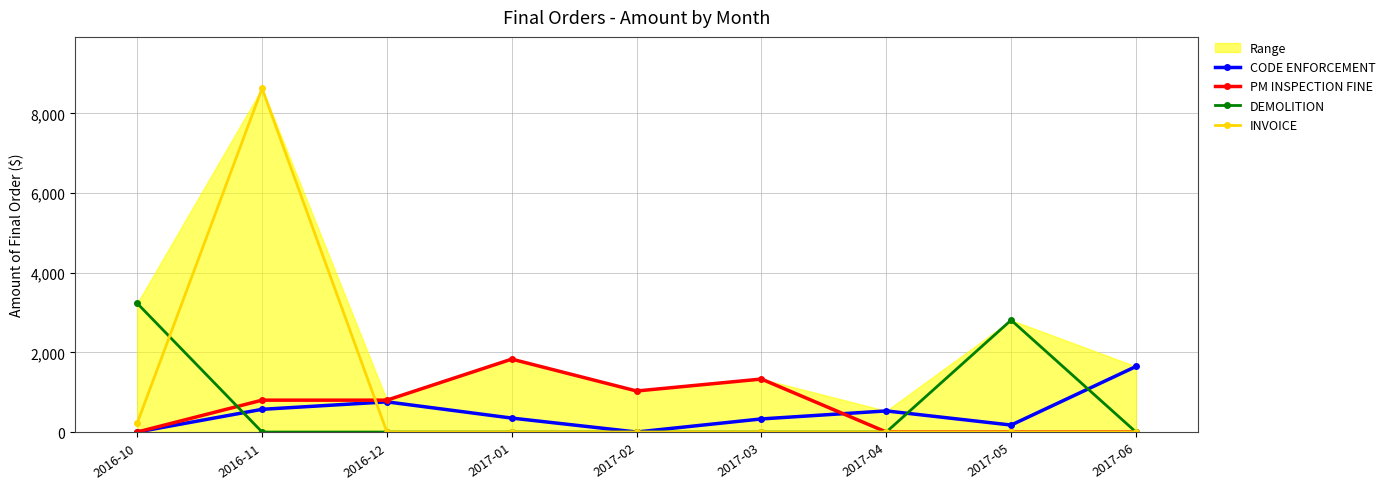

What is the value of the PM INSPECTION FINE point at the 3rd from the left?

800.0